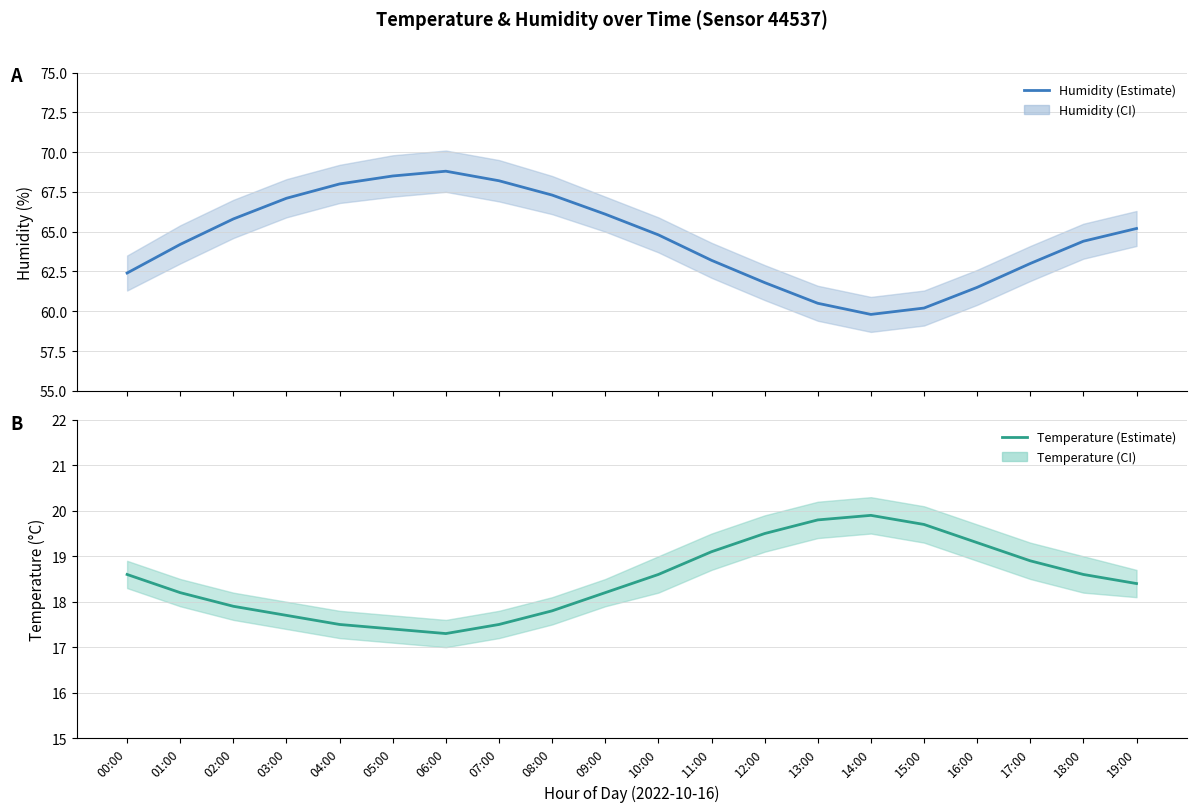

How many values in the Temperature series exceed 18?

13